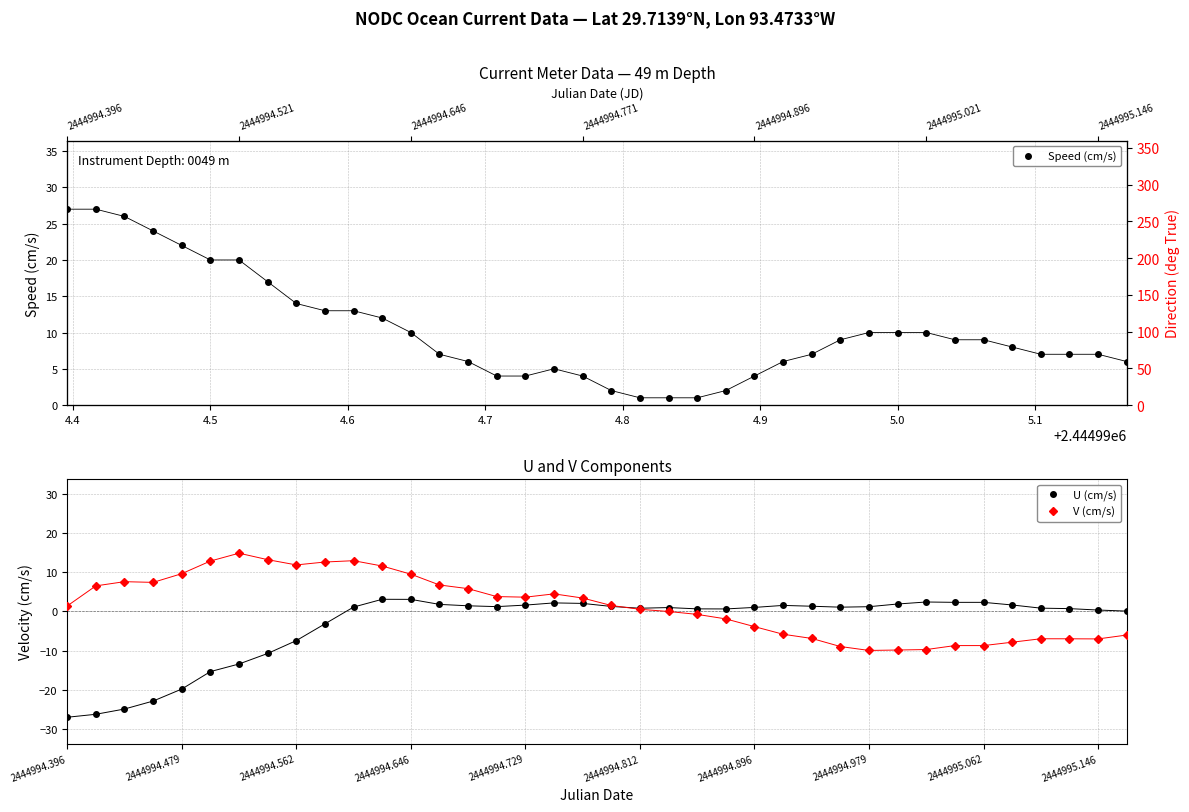

Reading right to left, list all the values displayed in this chart.

Speed (cm/s): 6.0	7.0	7.0	7.0	8.0	9.0	9.0	10.0	10.0	10.0	9.0	7.0	6.0	4.0	2.0	1.0	1.0	1.0	2.0	4.0	5.0	4.0	4.0	6.0	7.0	10.0	12.0	13.0	13.0	14.0	17.0	20.0	20.0	22.0	24.0	26.0	27.0	27.0
U (cm/s): 0.1	0.4	0.7	0.8	1.7	2.3	2.3	2.4	1.9	1.2	1.1	1.3	1.6	1.0	0.7	0.7	1.0	0.8	1.3	2.1	2.2	1.6	1.2	1.4	1.8	3.1	3.1	1.1	-3.1	-7.4	-10.7	-13.4	-15.3	-19.8	-22.8	-24.9	-26.2	-27.0
V (cm/s): -6.0	-7.0	-7.0	-7.0	-7.8	-8.7	-8.7	-9.7	-9.8	-9.9	-8.9	-6.9	-5.8	-3.9	-1.9	-0.7	0.0	0.6	1.5	3.4	4.5	3.6	3.8	5.8	6.8	9.5	11.6	12.9	12.6	11.9	13.2	14.9	12.9	9.6	7.4	7.6	6.5	1.4